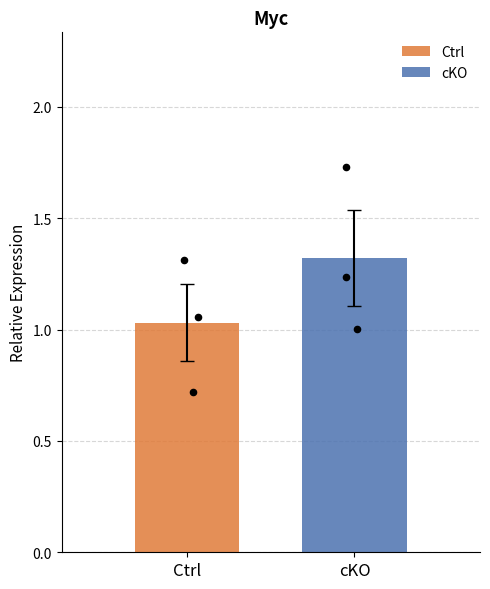

What are all the series names shown in the legend?

Ctrl, cKO